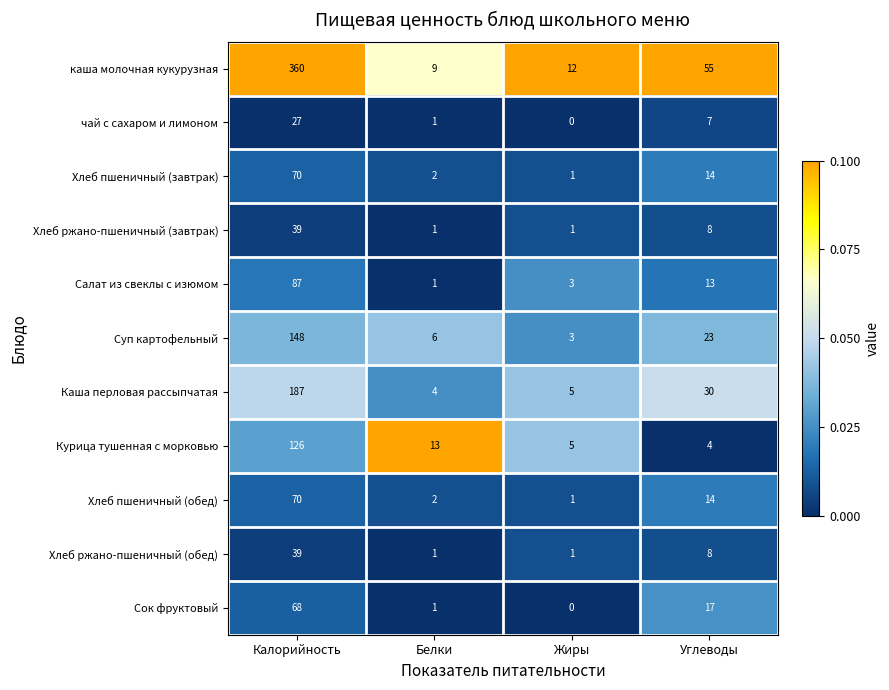

Is it true that каша молочная кукурузная equals 4 at Жиры?

False